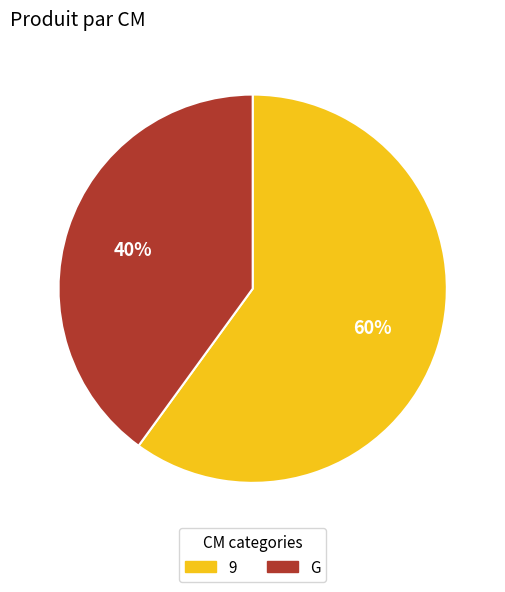

What is the smallest slice in the pie chart?

G